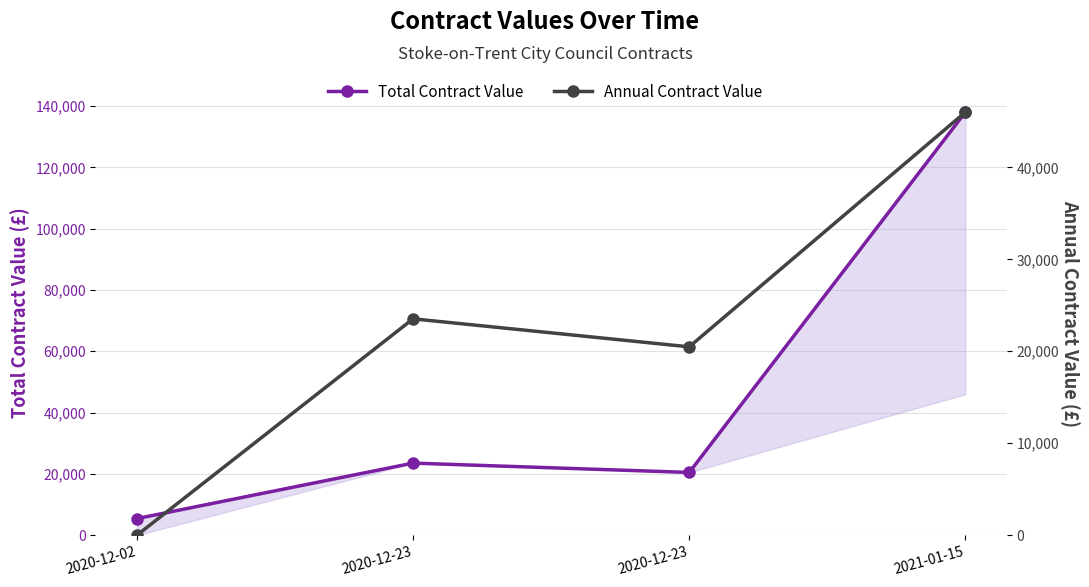

What is the difference between the maximum and minimum values in the Total Contract Value series?

132565